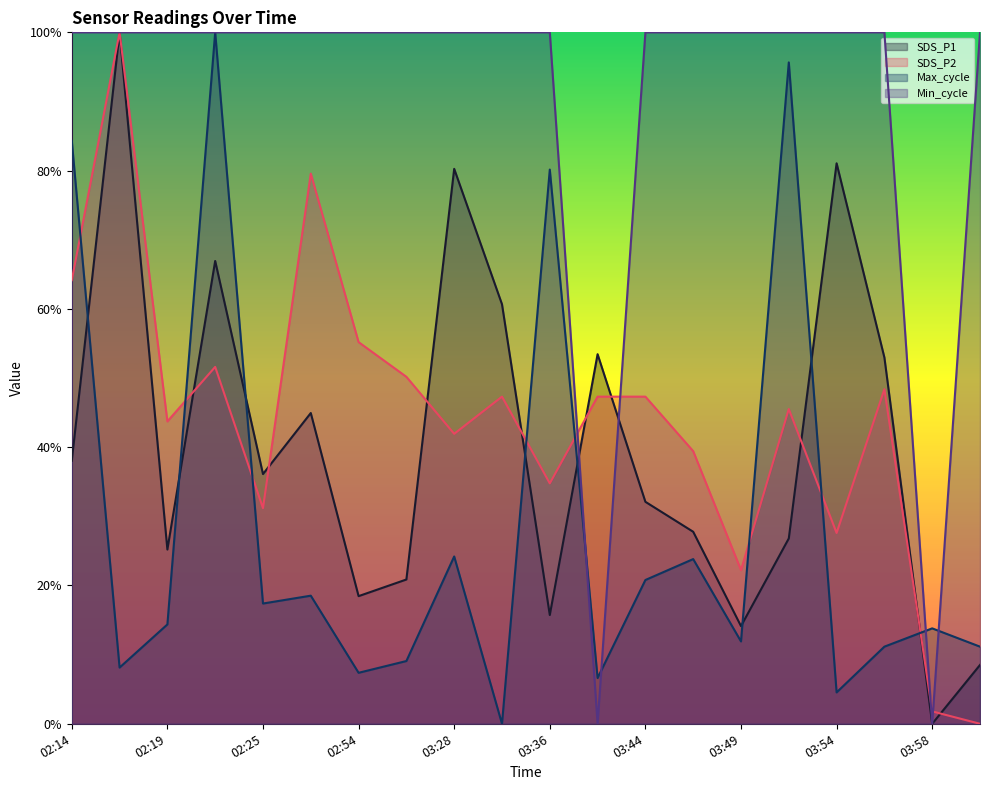

Where do Max_cycle and SDS_P1 first cross each other?

02:14 and 02:17